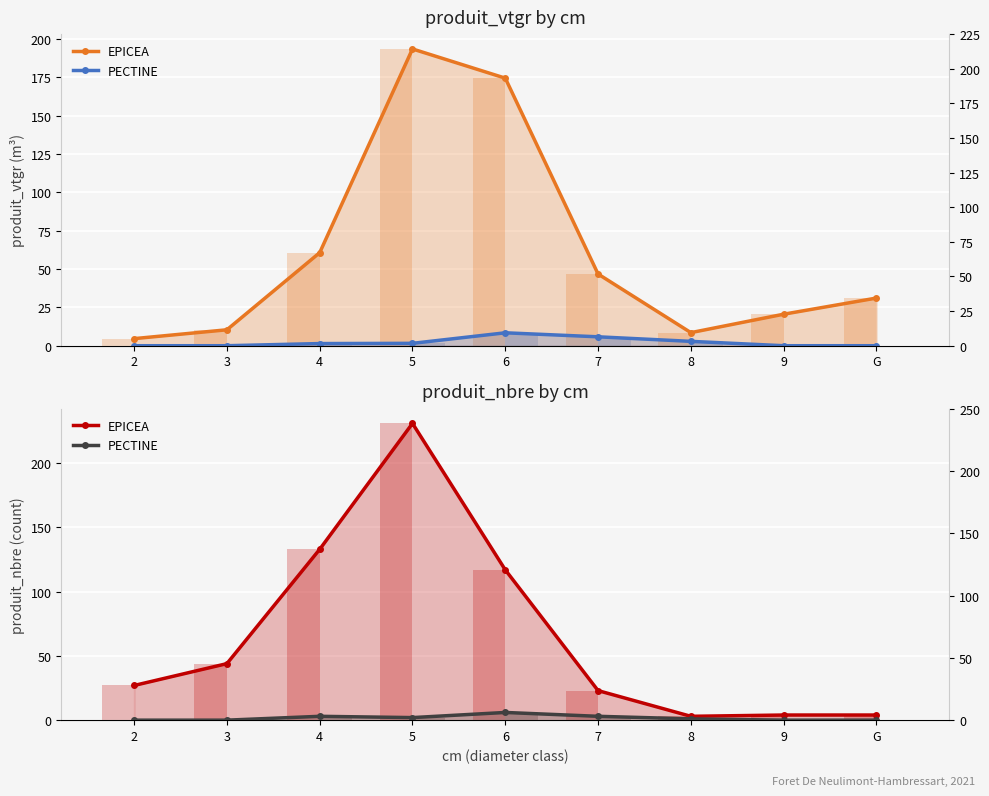

At which category does the chart reach its minimum across all series?

2